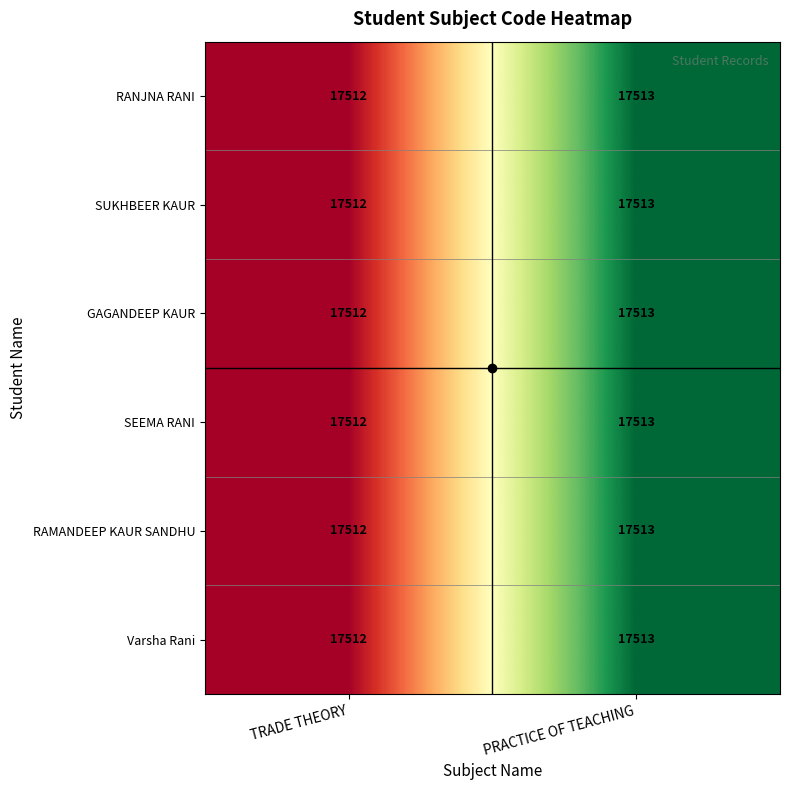

What is the sum of the Varsha Rani values at PRACTICE OF TEACHING and TRADE THEORY?

35025